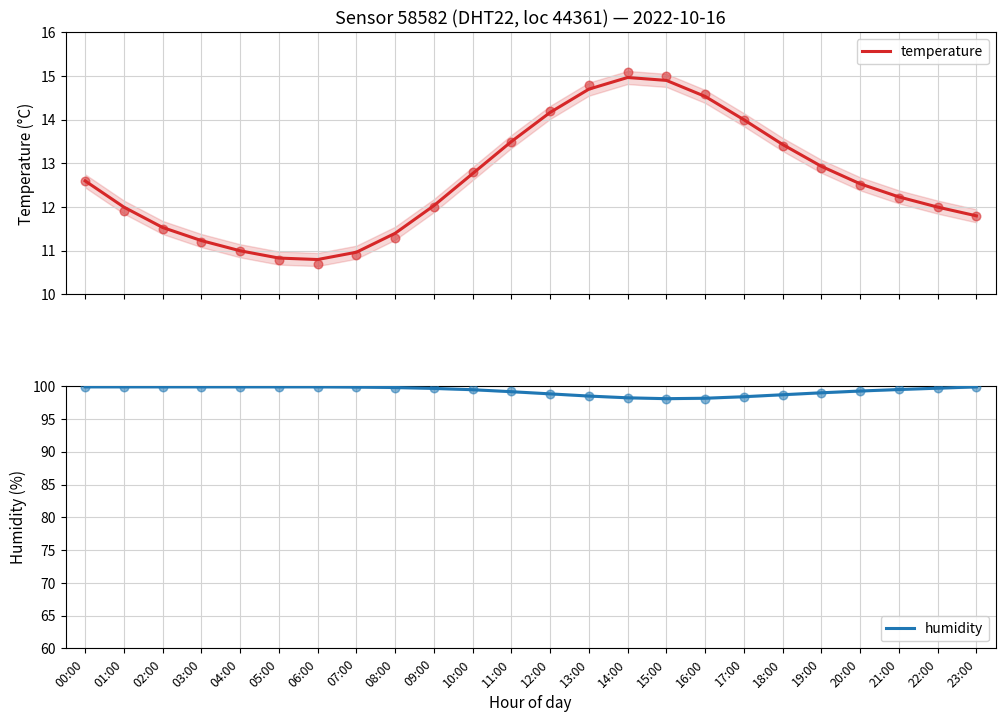

Which series reaches the maximum Y coordinate?

humidity